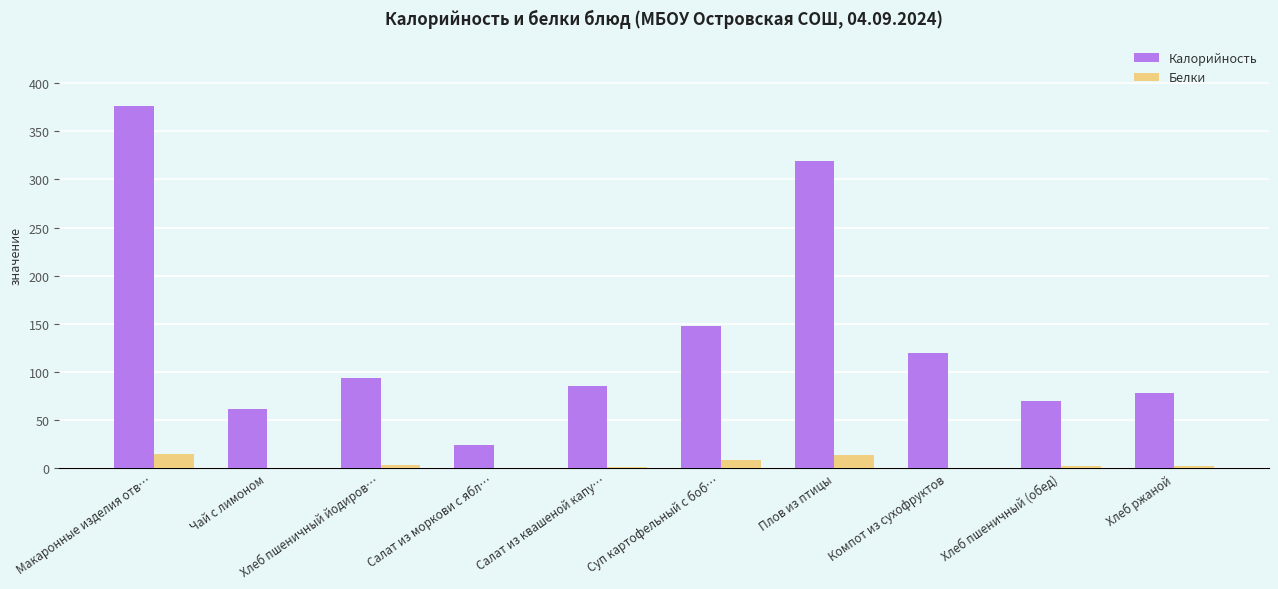

What are all the series names shown in the legend?

Калорийность, Белки